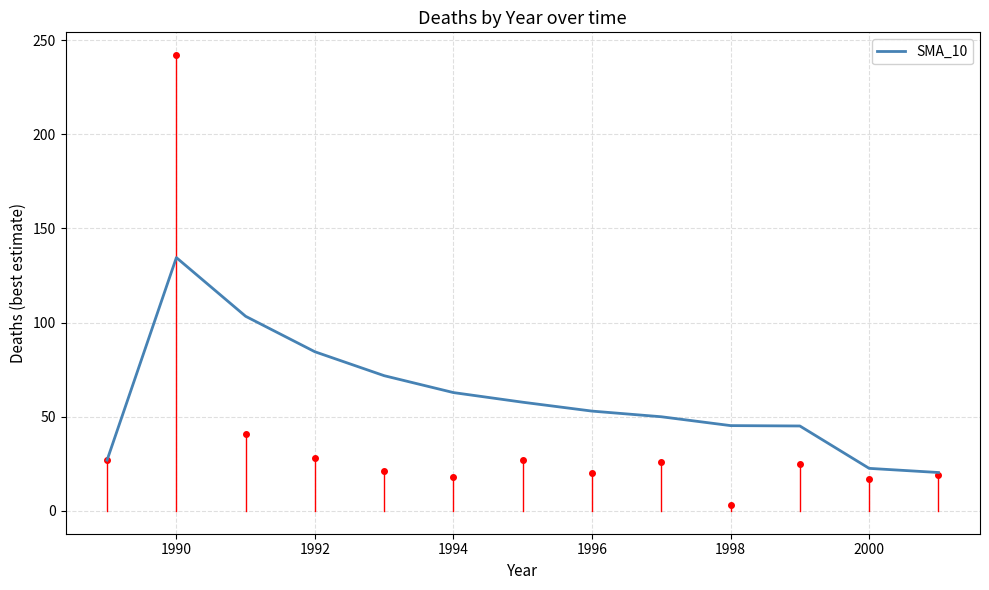

What is the minimum value shown in the chart?

20.4